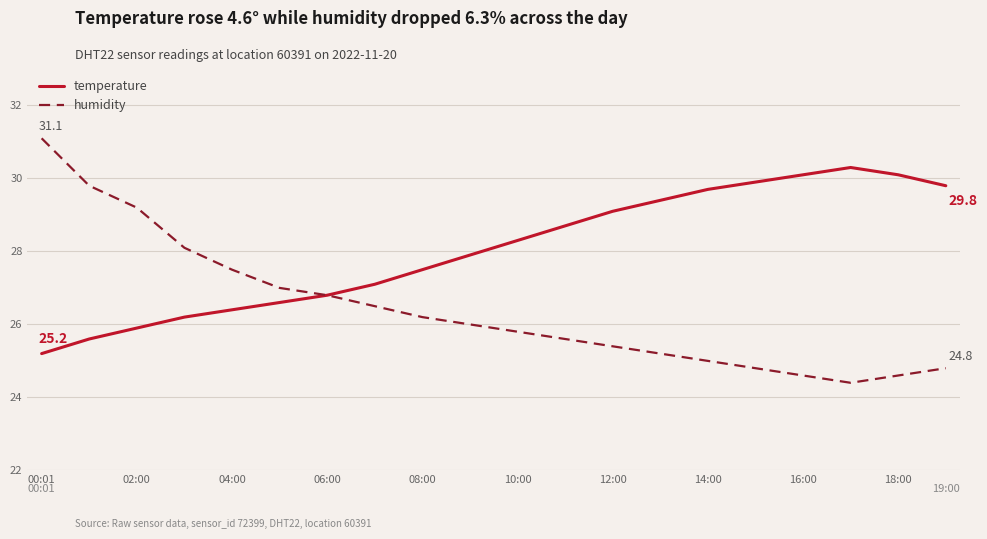

List the series in order of their overall mean, highest first.

temperature, humidity